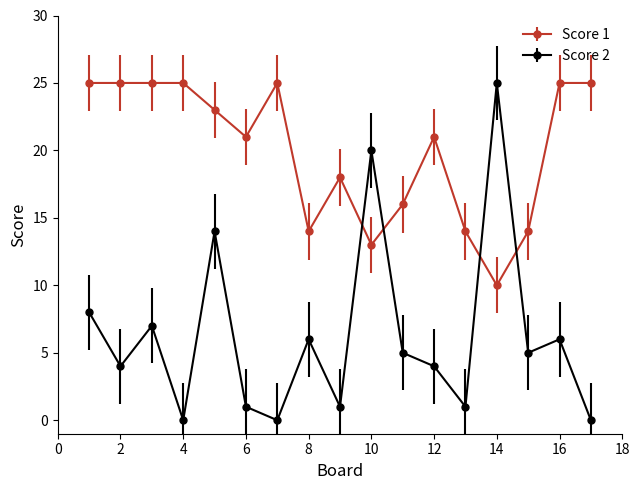

Which series has the largest total across all categories?

Score 1